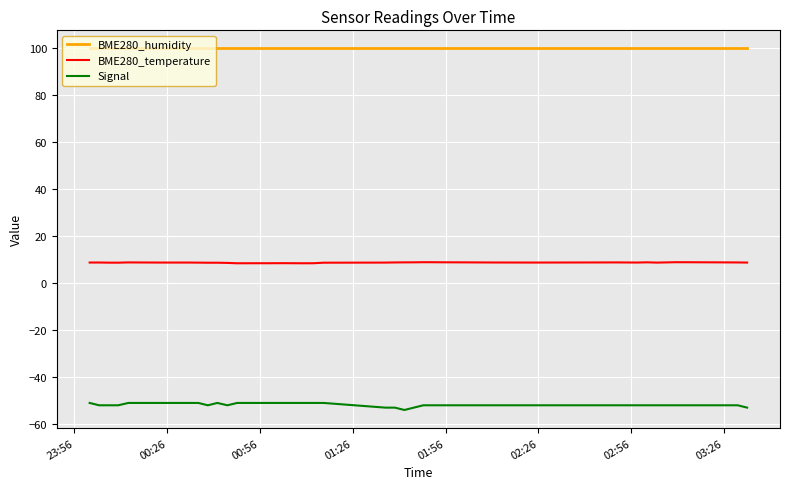

Rank the series by their average value, from highest to lowest.

BME280_humidity, BME280_temperature, Signal